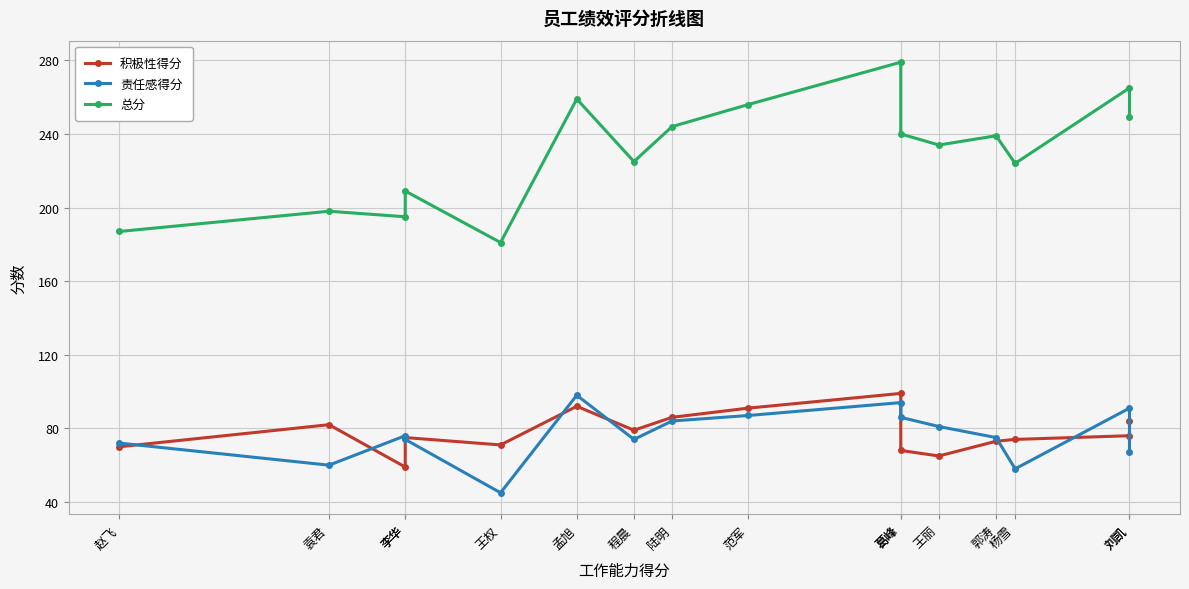

True or false: 积极性得分 and 总分 intersect in this chart.

False